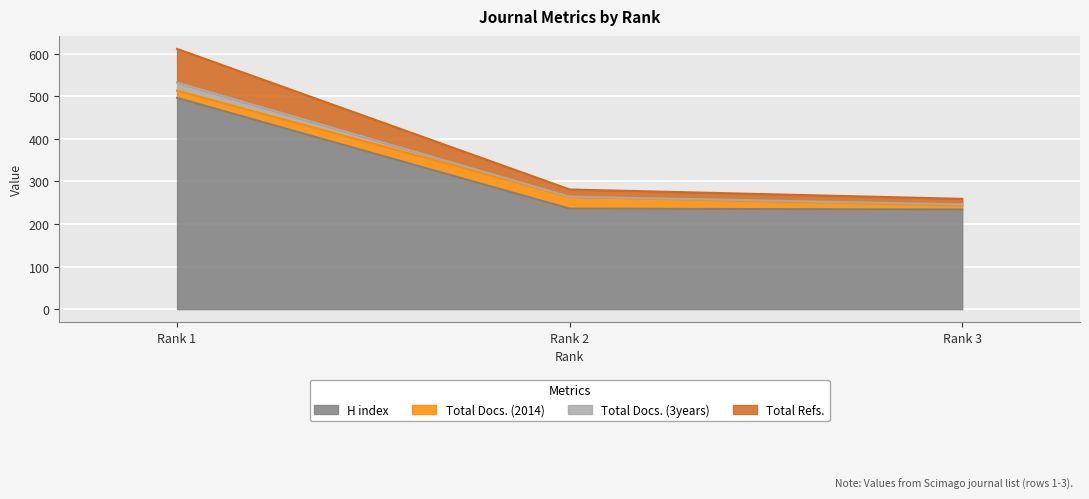

Which has a higher value, Rank 2 or Rank 3?

Rank 2